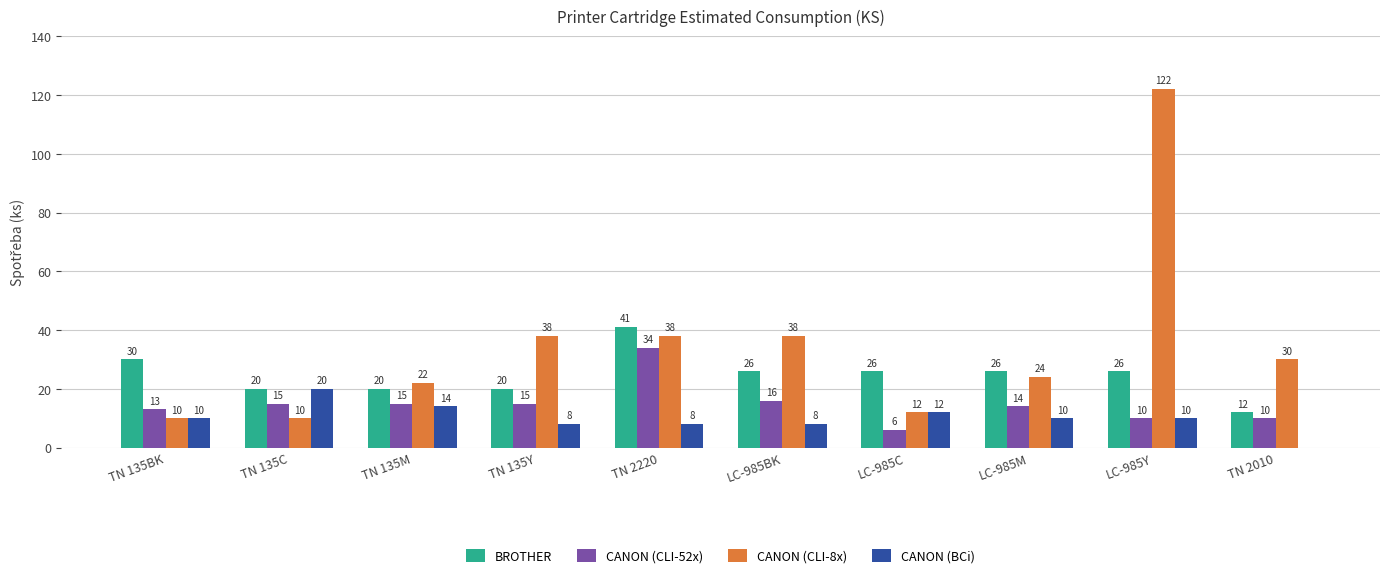

What is the total value across all series at LC-985Y?

168